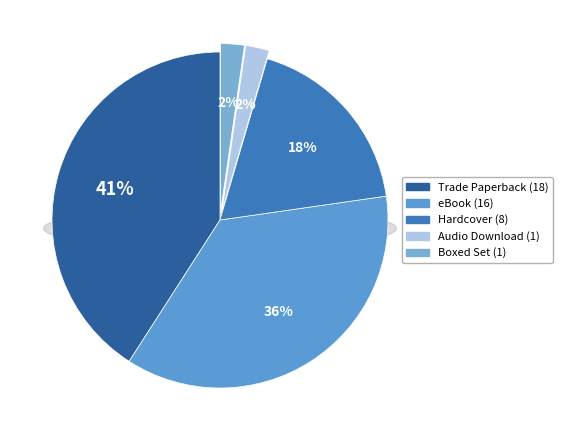

Rank the categories by value from highest to lowest.

Trade Paperback, eBook, Hardcover, Audio Download, Boxed Set